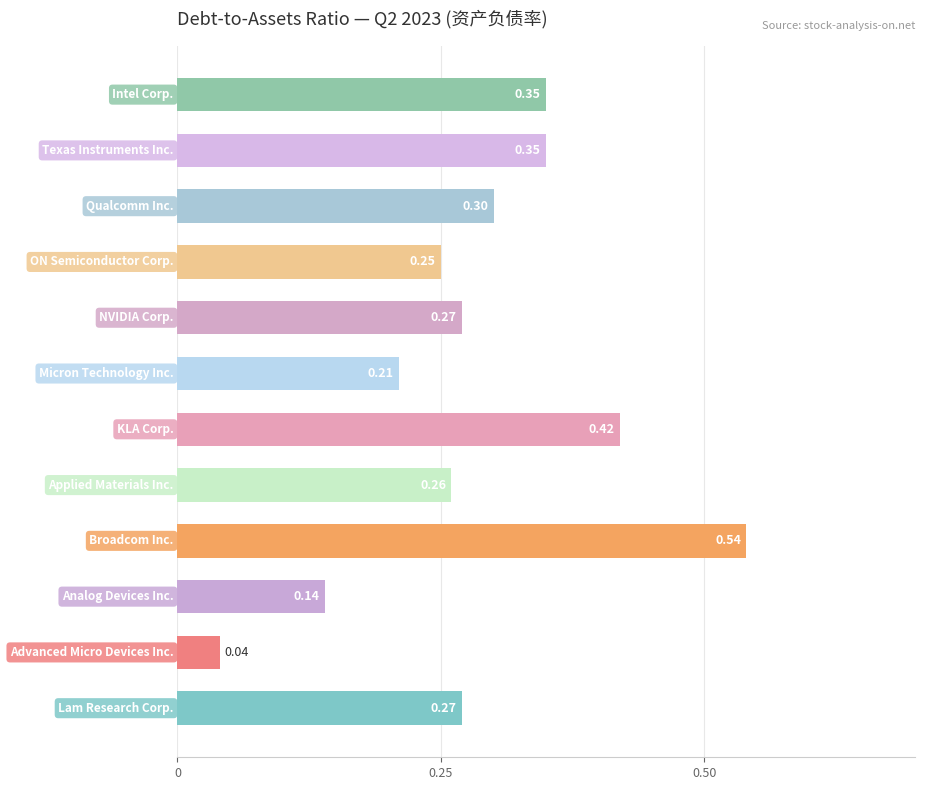

What is the sum of all values?

3.4